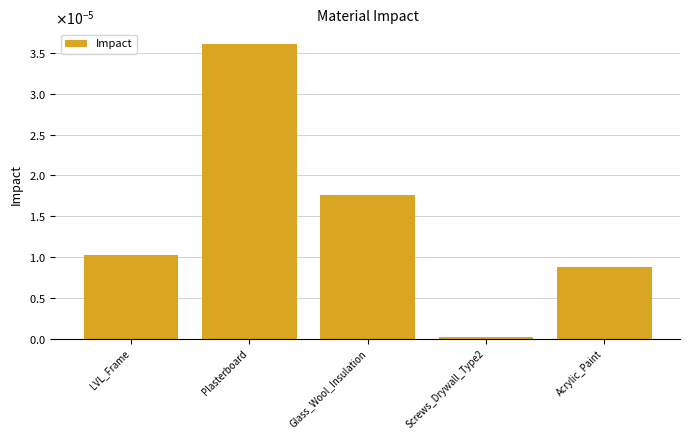

Are the bars grouped side by side (vs. stacked)?

No